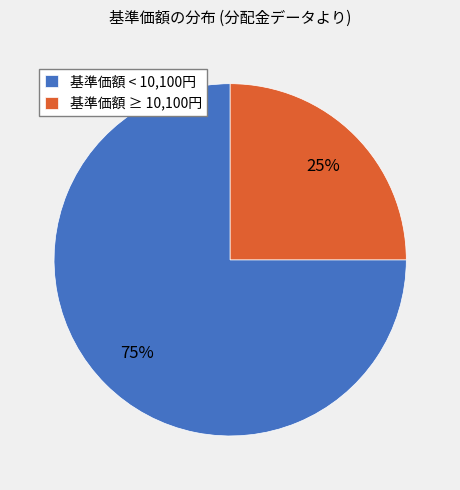

Is it true that 基準価額 < 10,100円 is 67% of the pie?

False